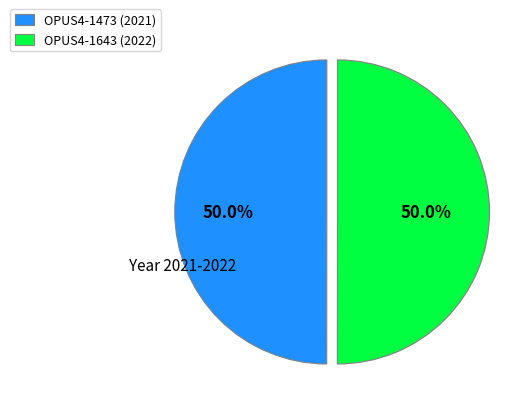

How many slices are in this pie chart?

2